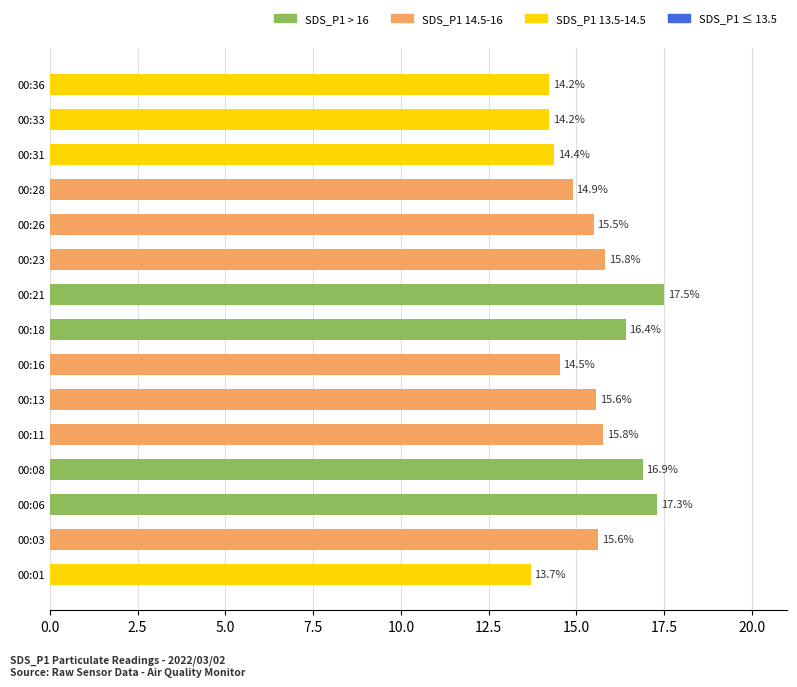

What is the smallest value displayed?

13.7